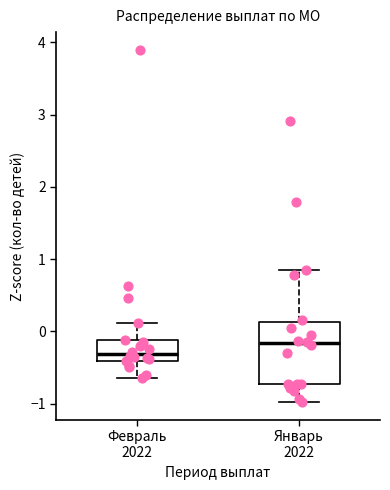

Which box's median line is the lowest?

Февраль 2022